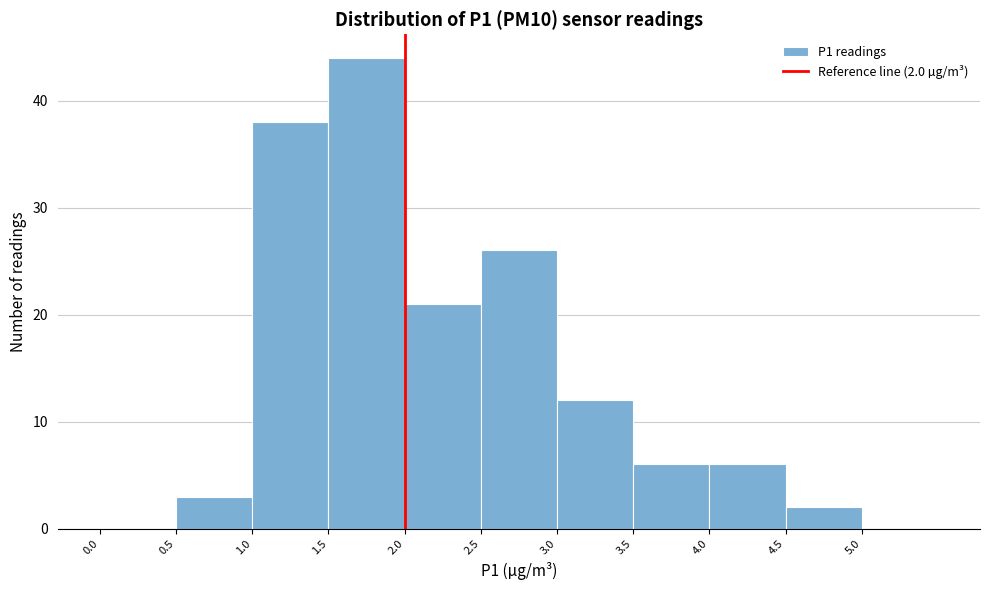

Which range on the x-axis has the tallest bar?

1.5 to 2.0